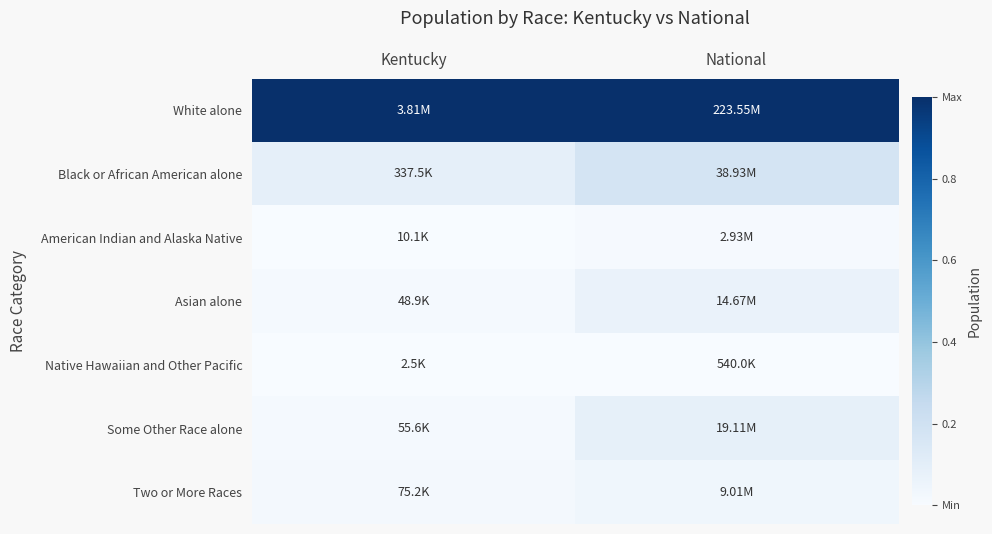

Reading right to left, extract all data points from this chart.

White alone: National=1.0	Kentucky=1.0
Black or African American alone: National=0.2	Kentucky=0.1
American Indian and Alaska Native: National=0.0	Kentucky=0.0
Asian alone: National=0.1	Kentucky=0.0
Native Hawaiian and Other Pacific: National=0.0	Kentucky=0.0
Some Other Race alone: National=0.1	Kentucky=0.0
Two or More Races: National=0.0	Kentucky=0.0